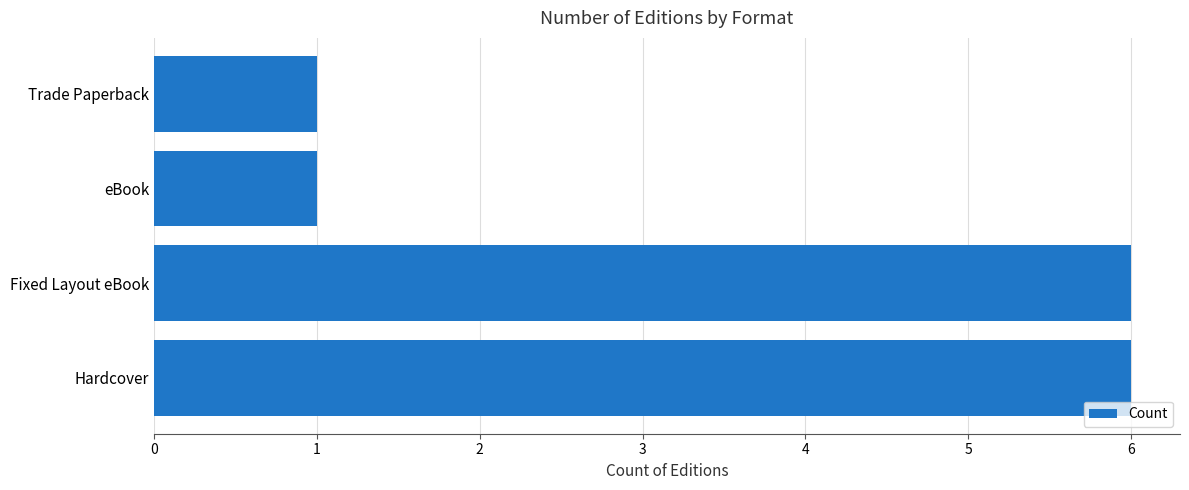

What is the difference between the second highest and minimum values?

5